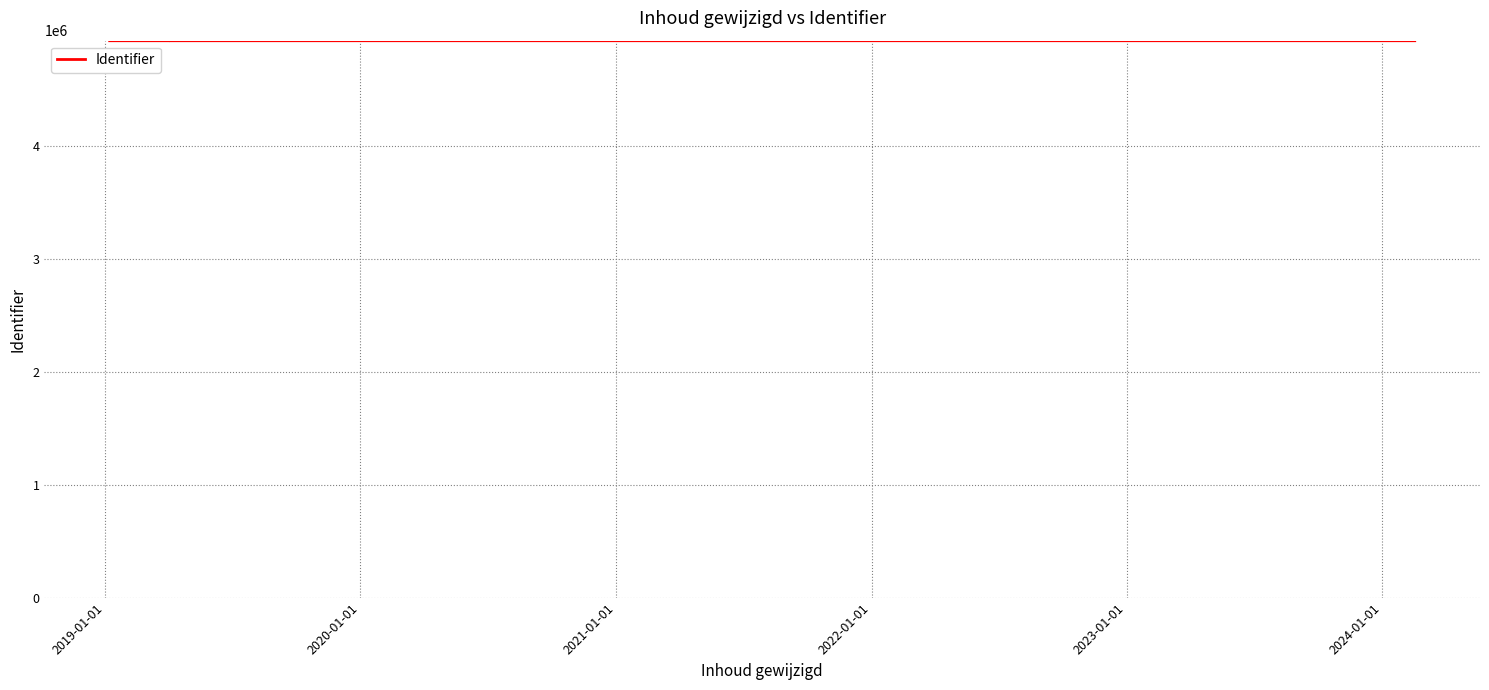

Which has a higher value, 2019-01-01 or 2020-01-01?

2020-01-01